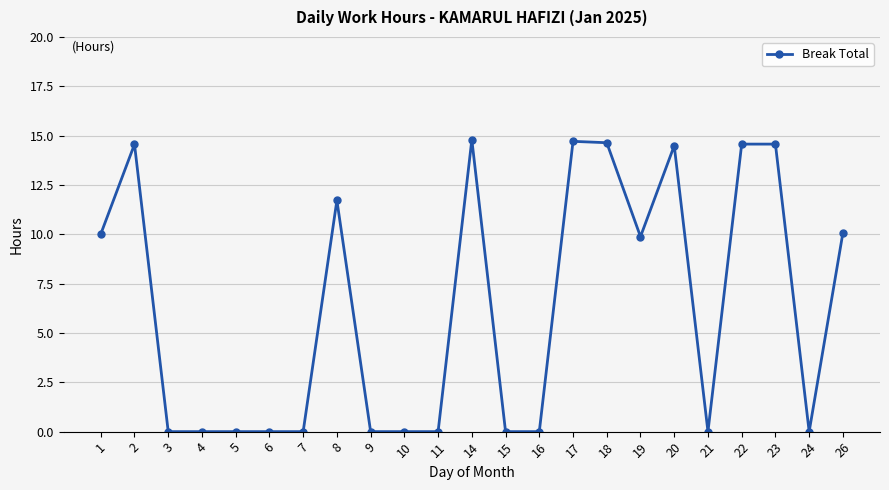

Count the number of data series in this chart.

1